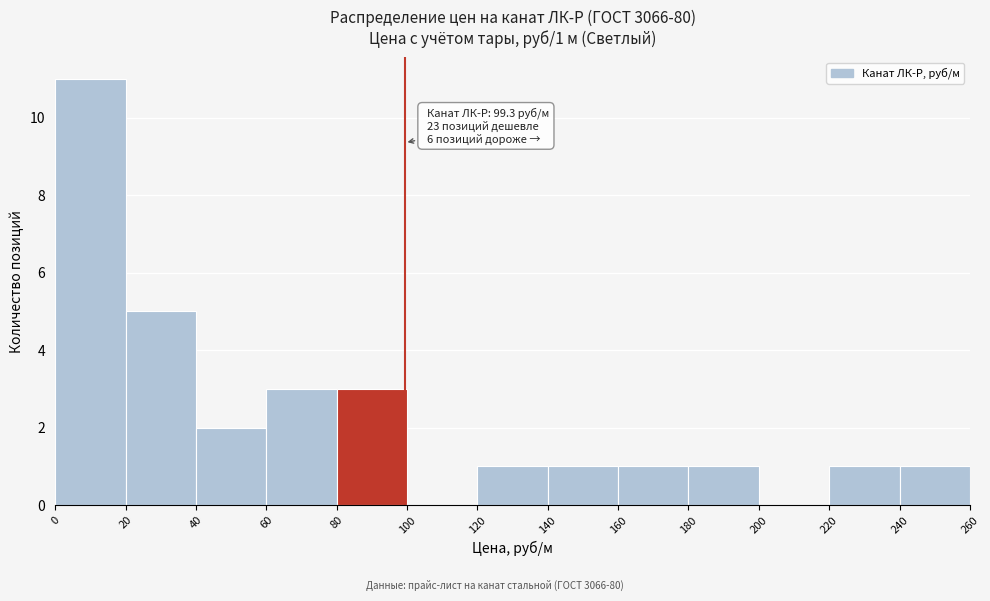

Over which range of the x-axis is the bar tallest?

0 to 20